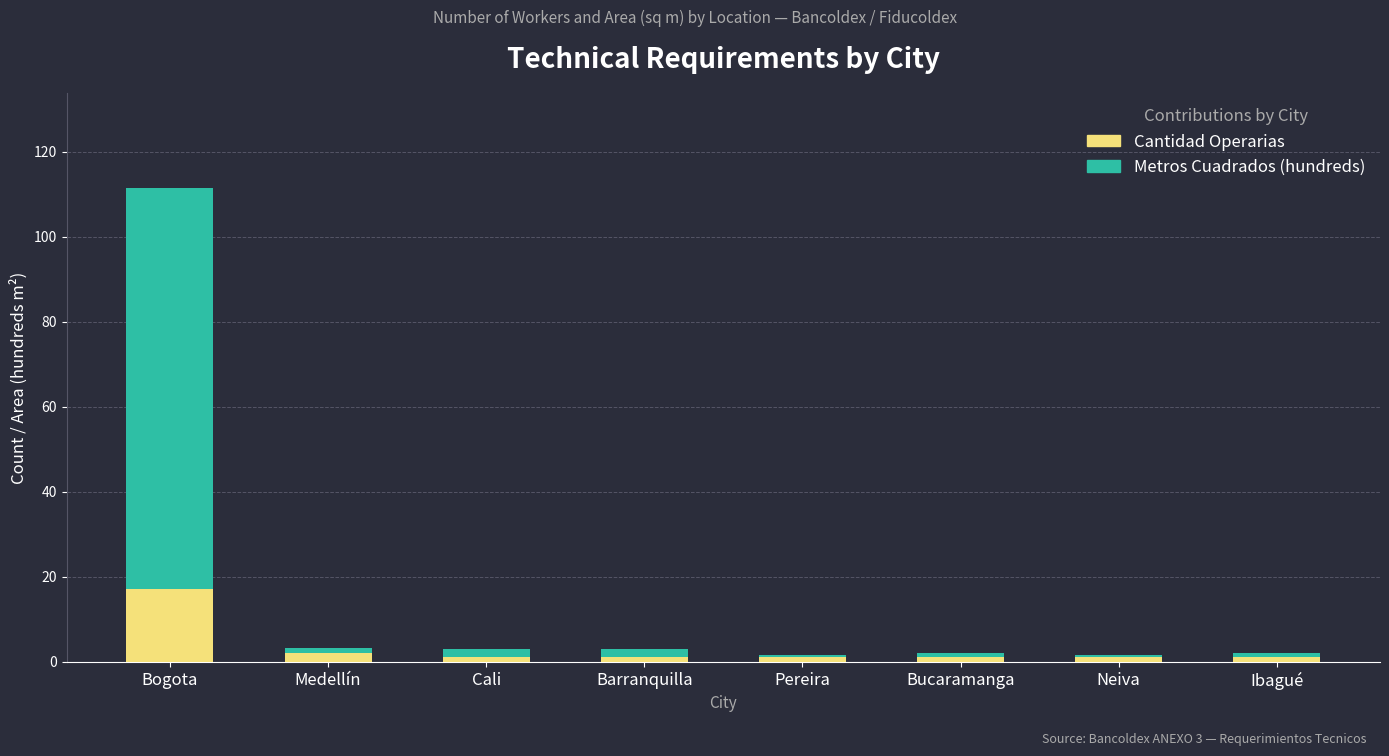

At which label does Cantidad Operarias reach its peak?

Bogota